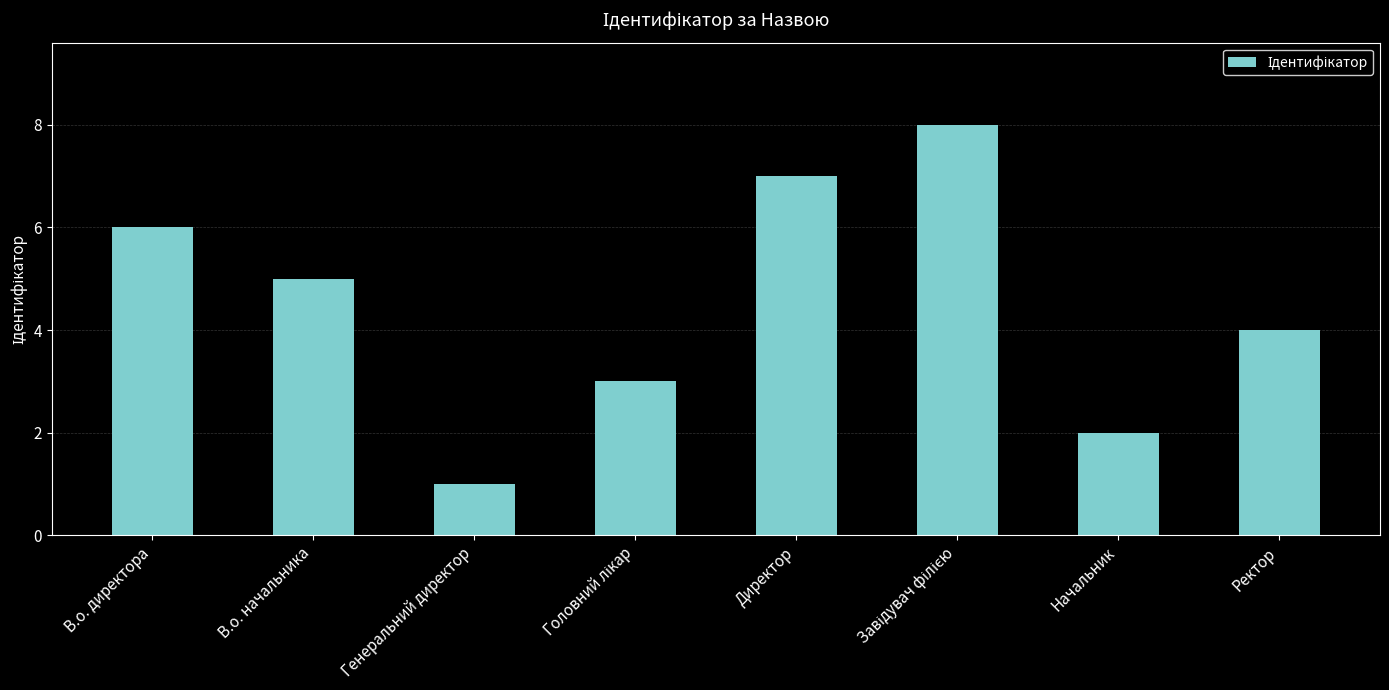

What is the value of the 3rd bar from the left?

1